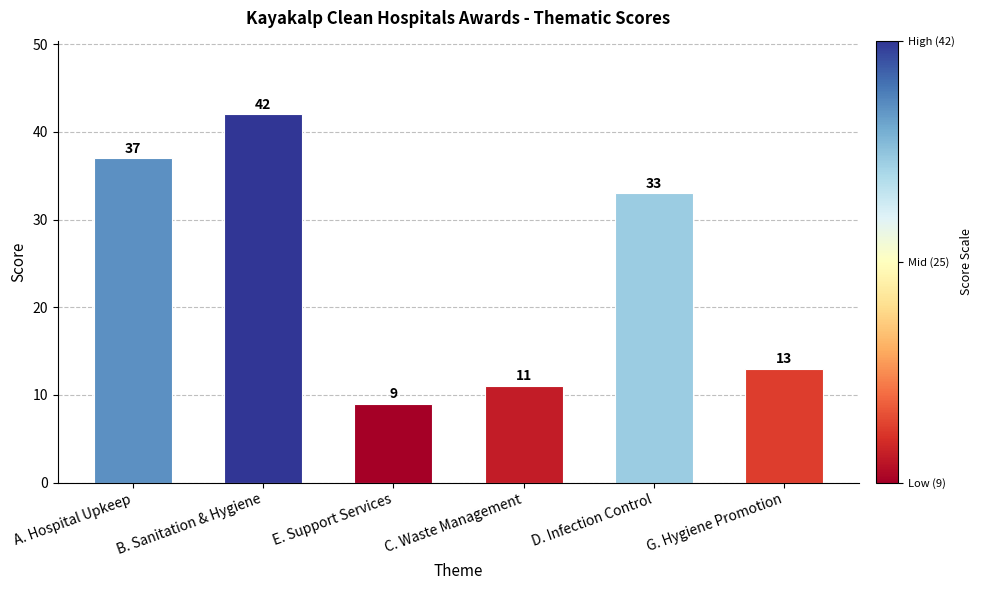

Reading left to right, extract all data points from this chart.

A. Hospital Upkeep=37	B. Sanitation & Hygiene=42	E. Support Services=9	C. Waste Management=11	D. Infection Control=33	G. Hygiene Promotion=13